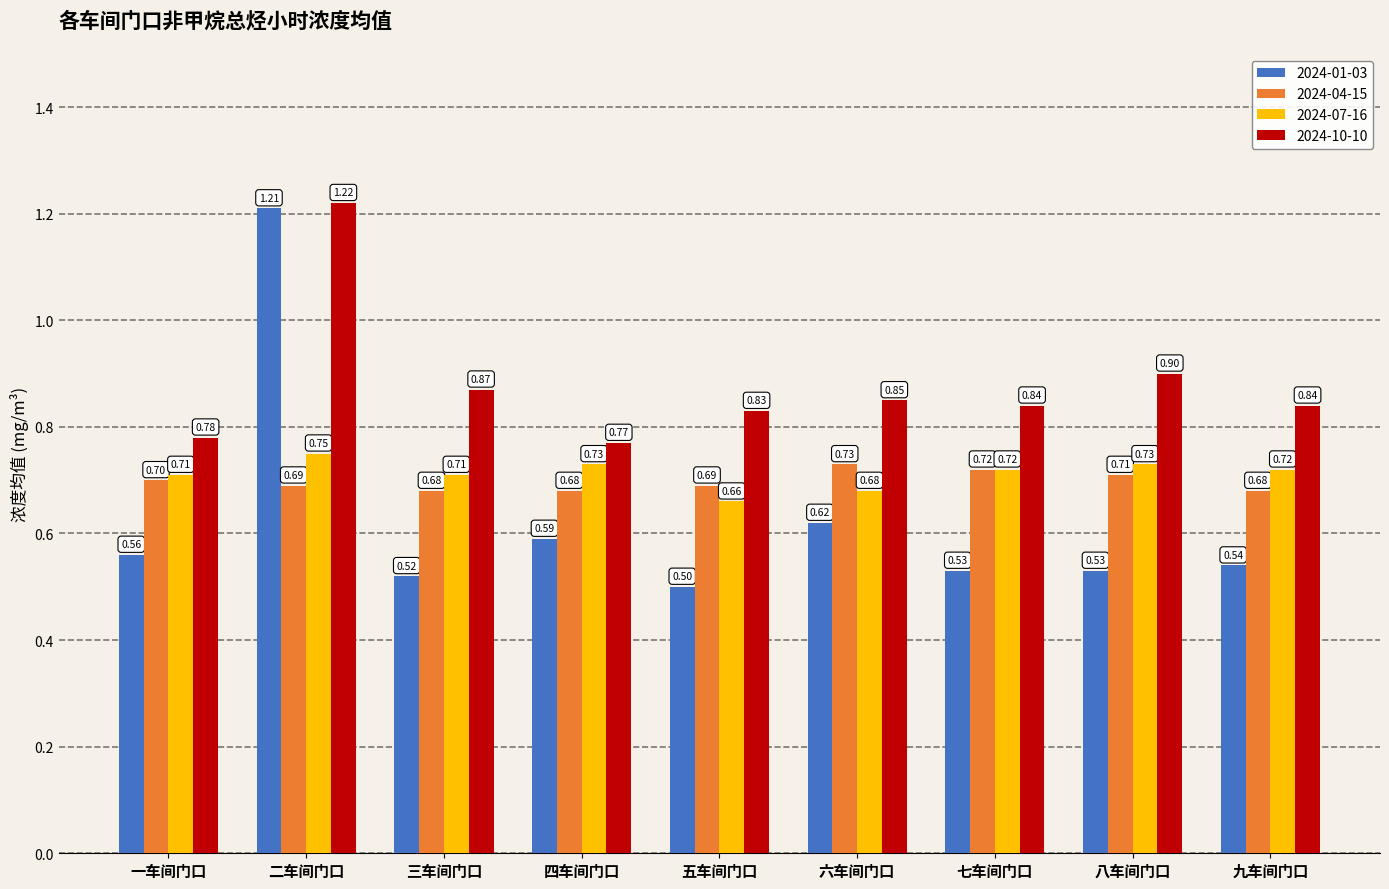

The 2024-10-10 series shows 0.5 at 七车间门口. True or false?

False